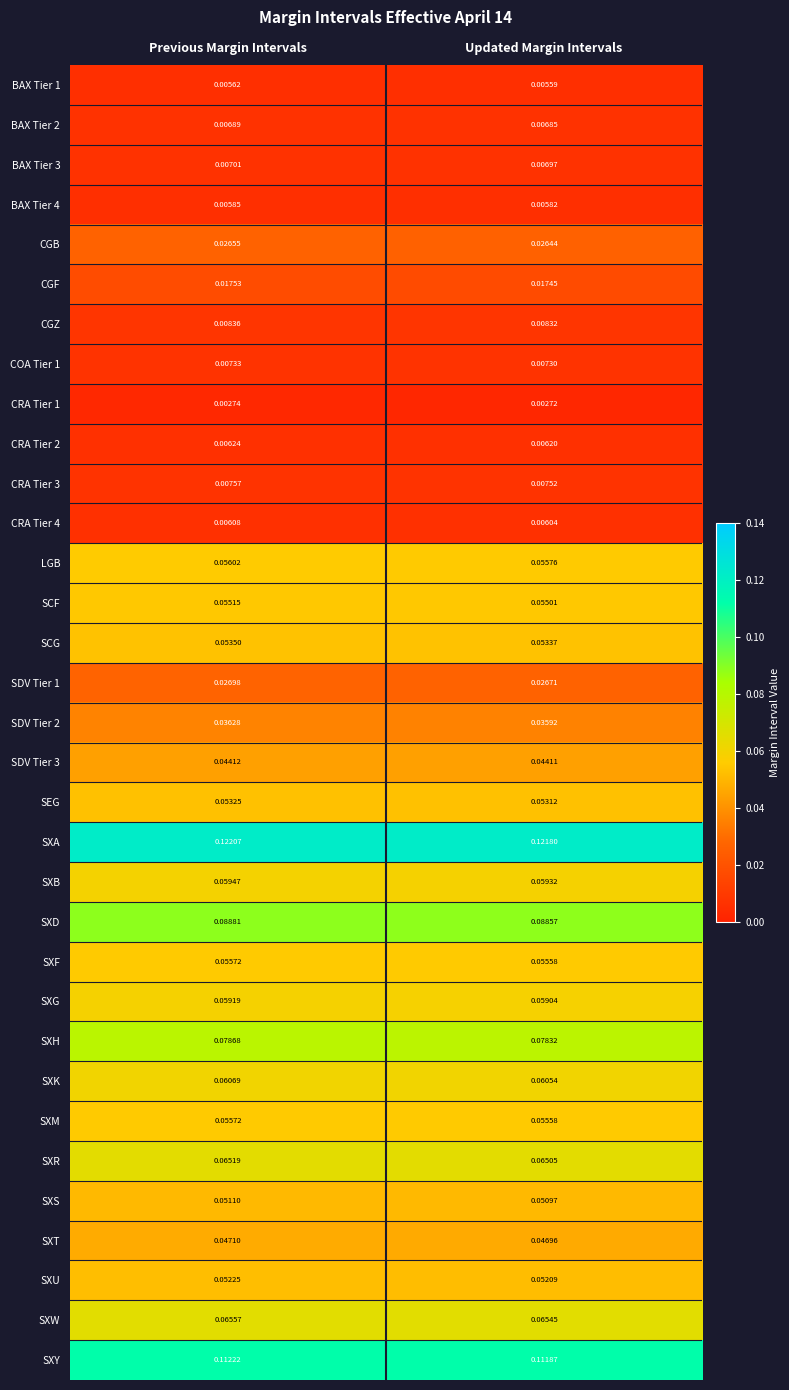

At which category does the chart reach its peak across all series?

Previous Margin Intervals